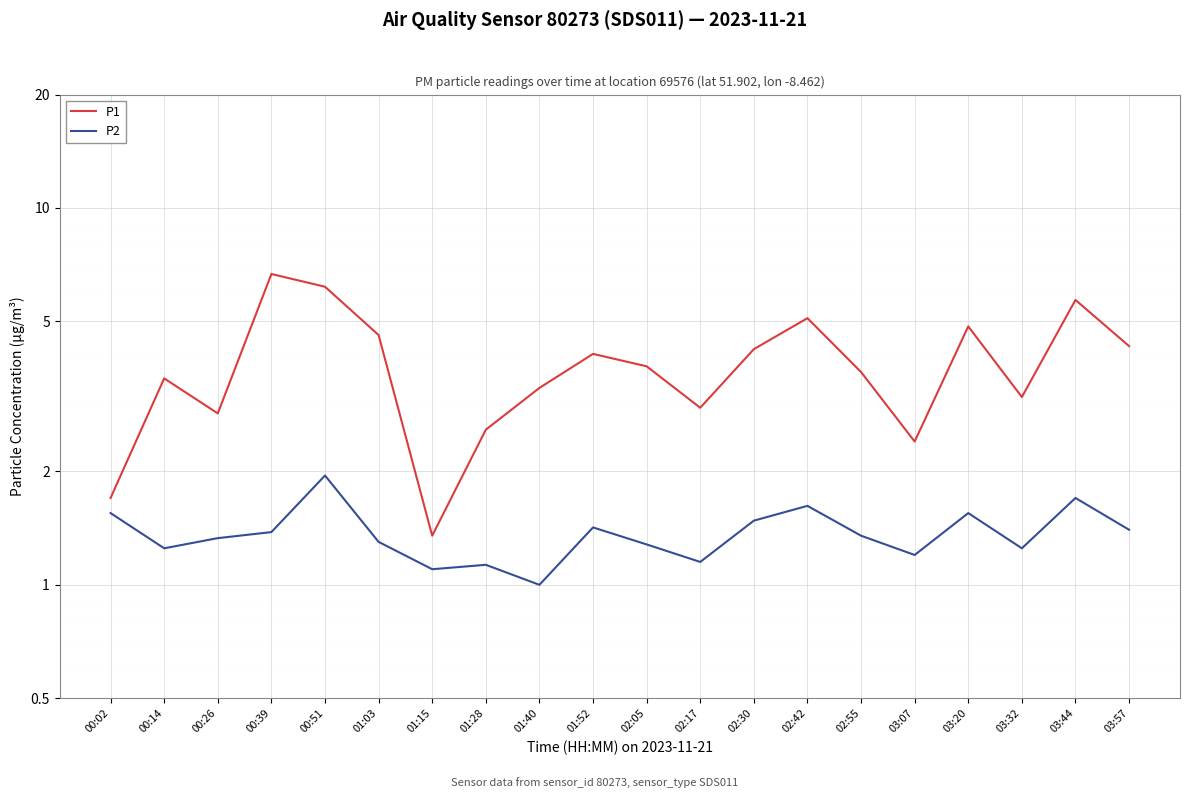

Between 01:52 and 03:57, which series saw the biggest shift?

P1